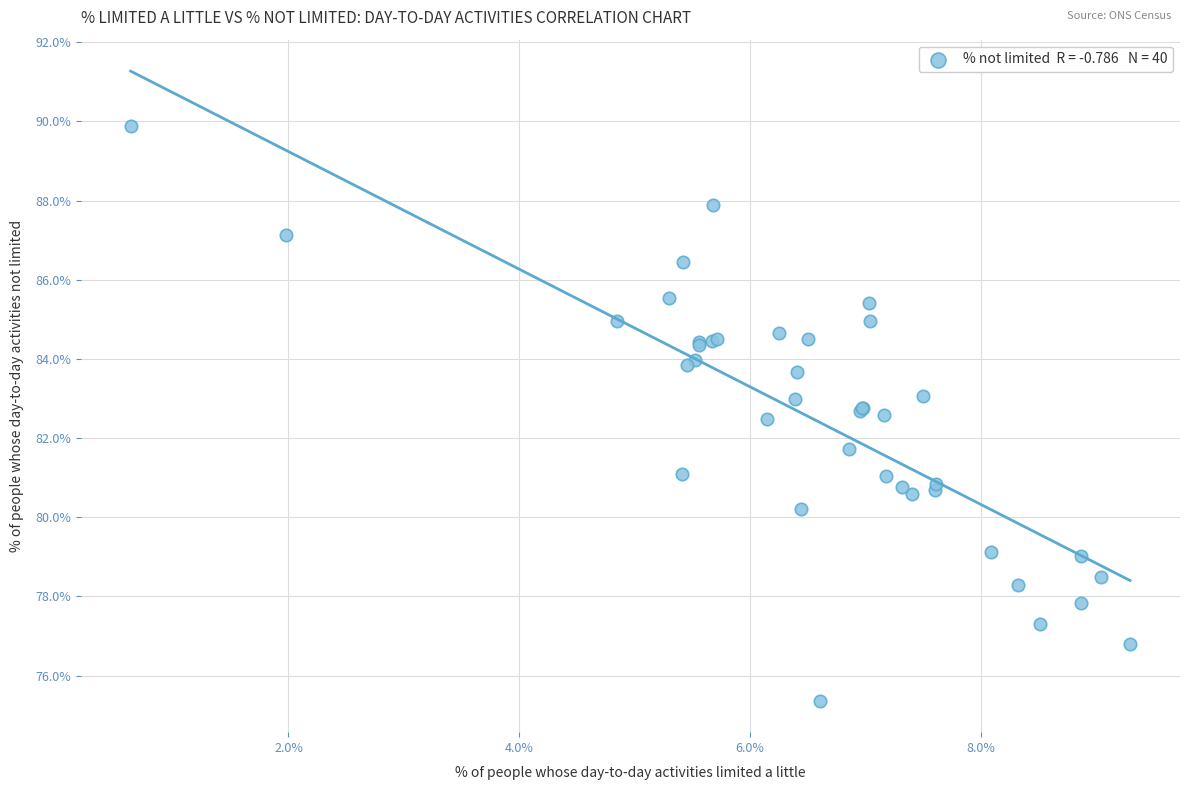

What Y value in the scatter plot is closest to 82?

81.7